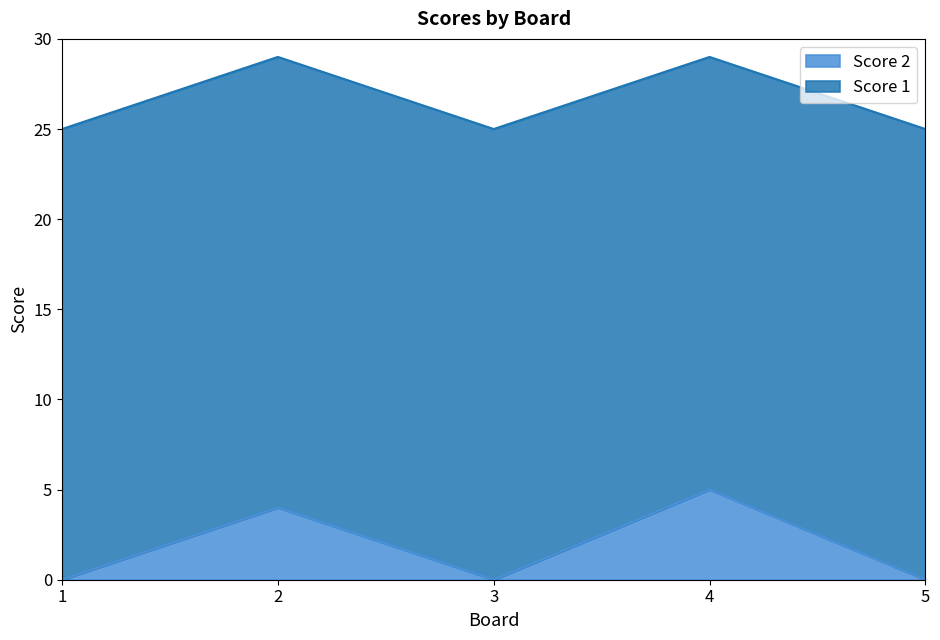

What is the average value?

2